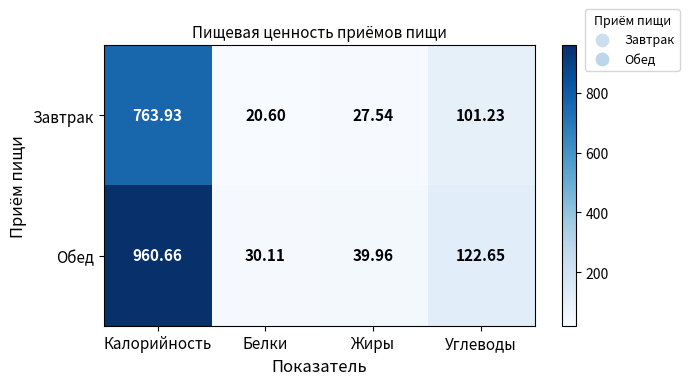

Which series changed the most between Белки and Жиры?

Обед